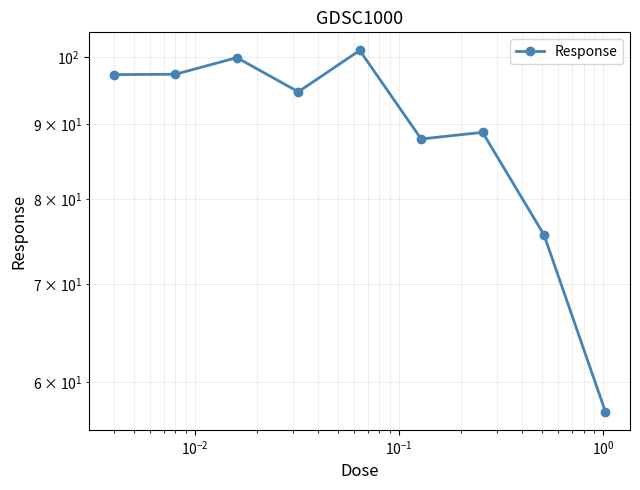

The value at $\mathdefault{10^{-3}}$ is 39.0. True or false?

False